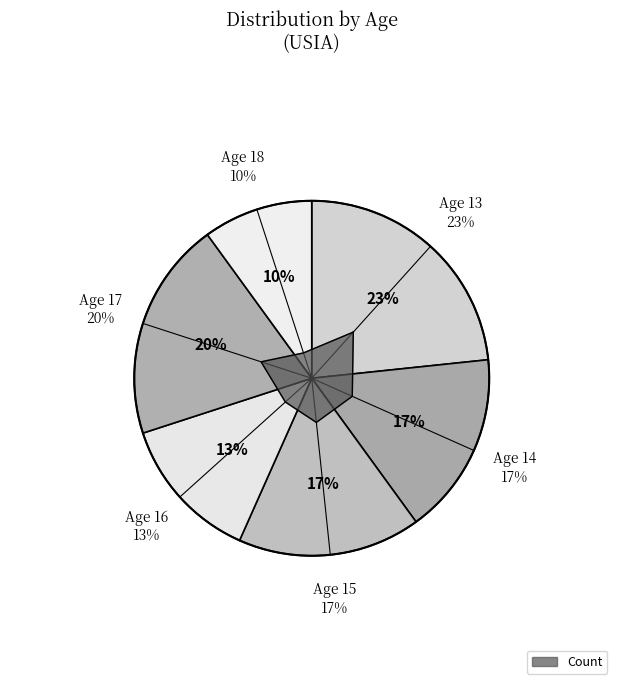

How many segments does this pie chart have?

6